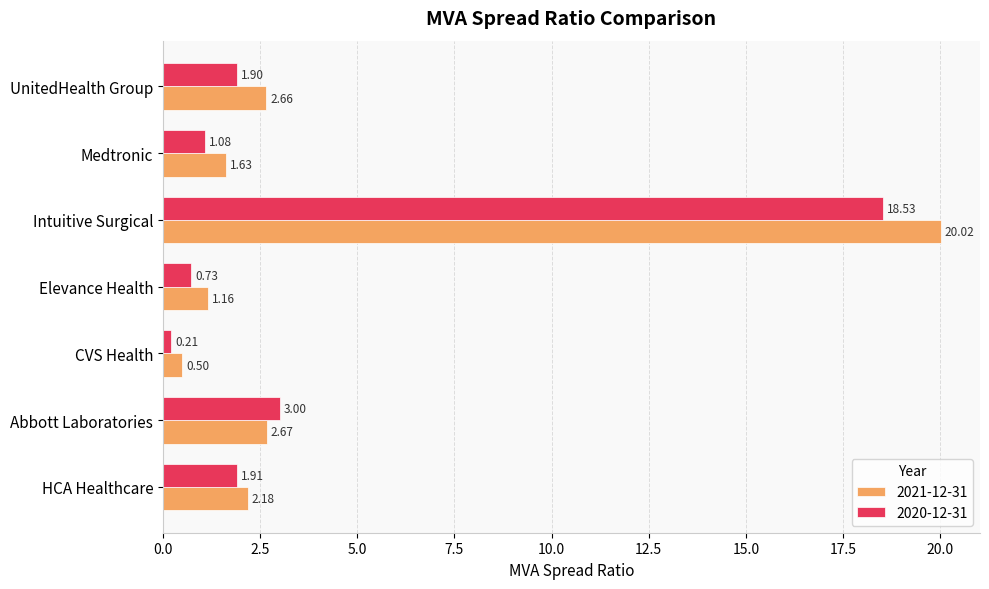

Rank the series by their average value, from highest to lowest.

2021-12-31, 2020-12-31